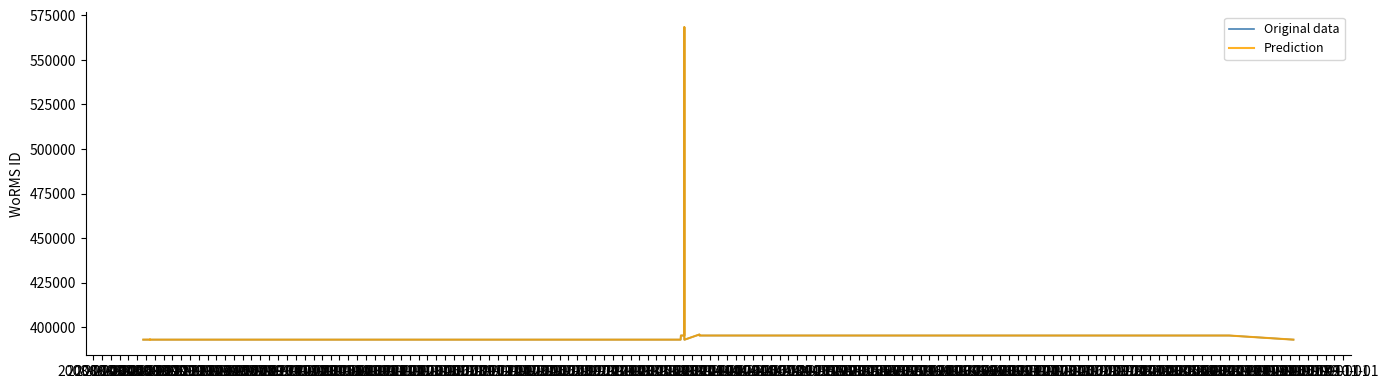

Does the chart have visible grid lines?

No